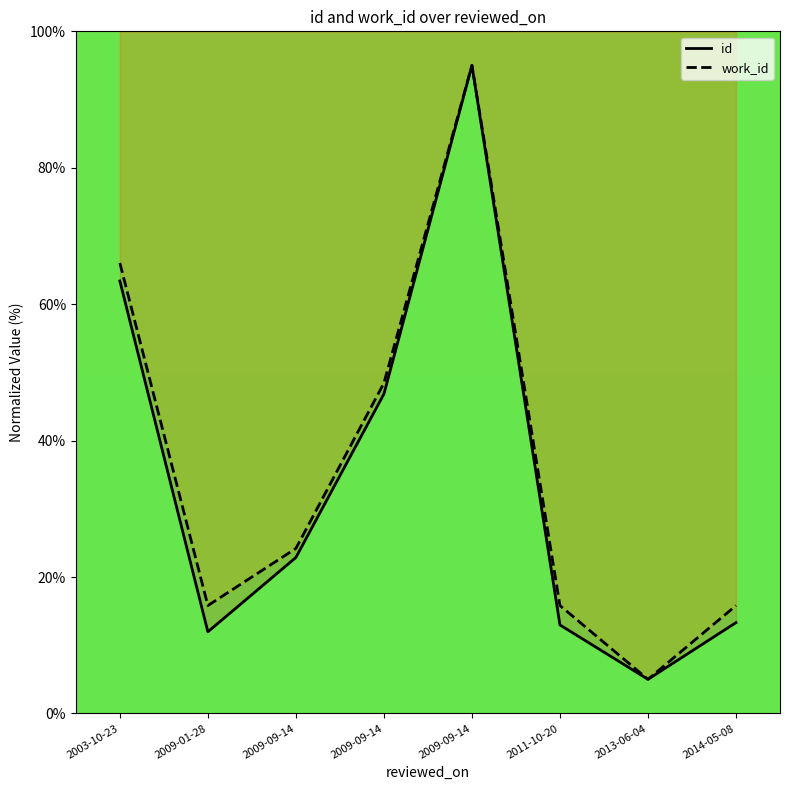

Reading left to right, what are all the values shown in this chart?

id: 2003-10-23=63.4	2009-01-28=12.0	2009-09-14=22.9	2009-09-14=46.8	2009-09-14=95.0	2011-10-20=13.0	2013-06-04=5.0	2014-05-08=13.3
work_id: 2003-10-23=66.0	2009-01-28=15.8	2009-09-14=24.2	2009-09-14=48.4	2009-09-14=95.0	2011-10-20=15.8	2013-06-04=5.0	2014-05-08=15.8